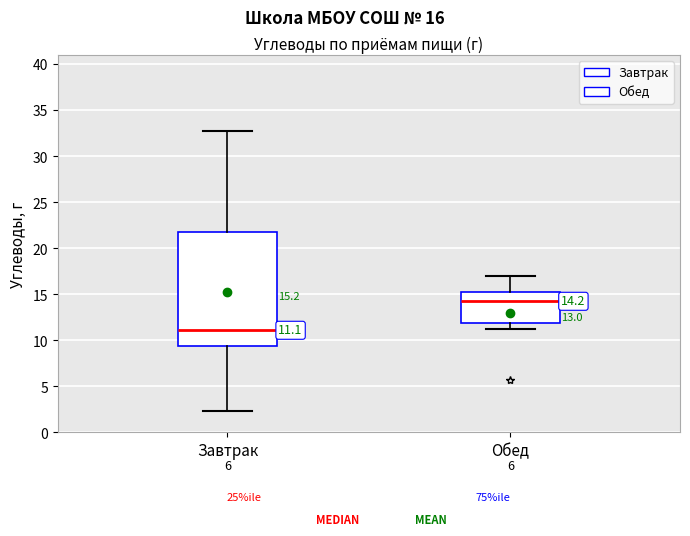

Which box's median line is the lowest?

Завтрак